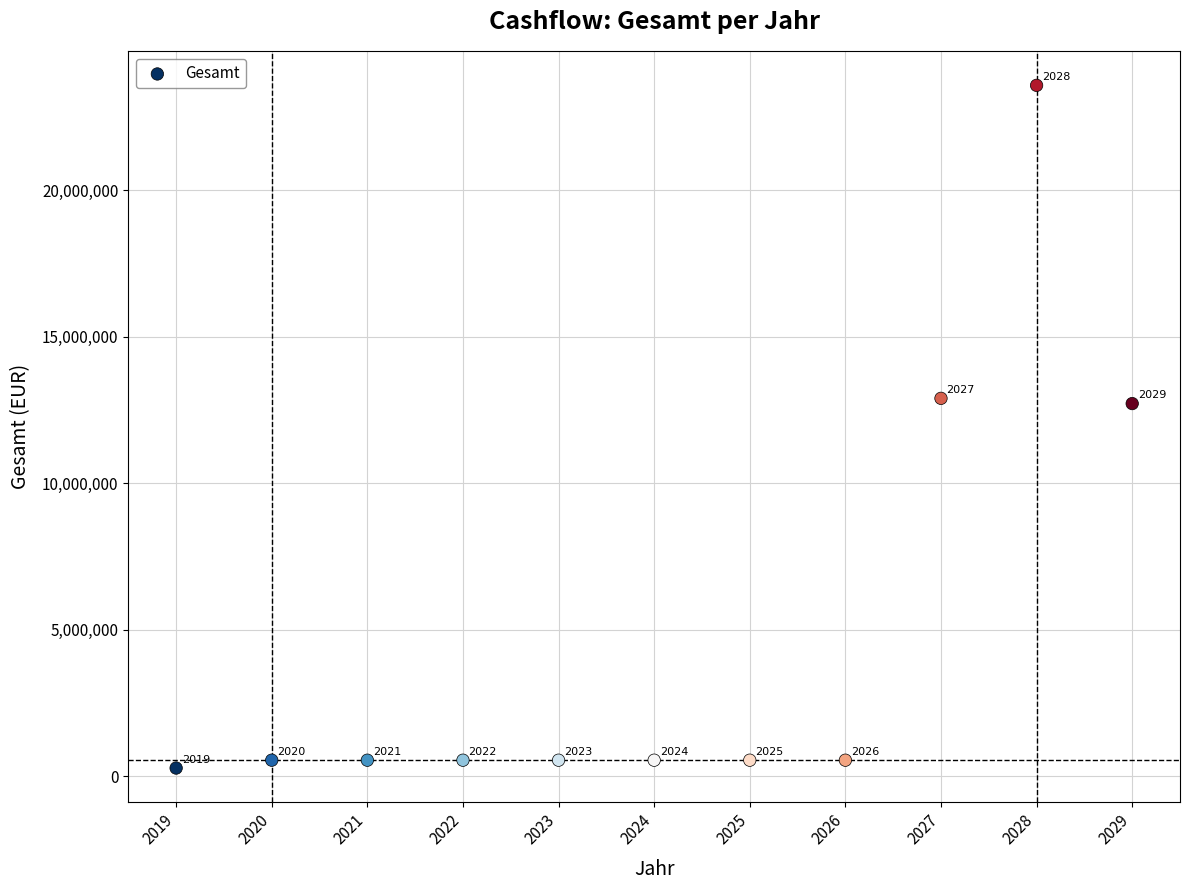

What is the range of Y values (max minus min)?

23296286.5